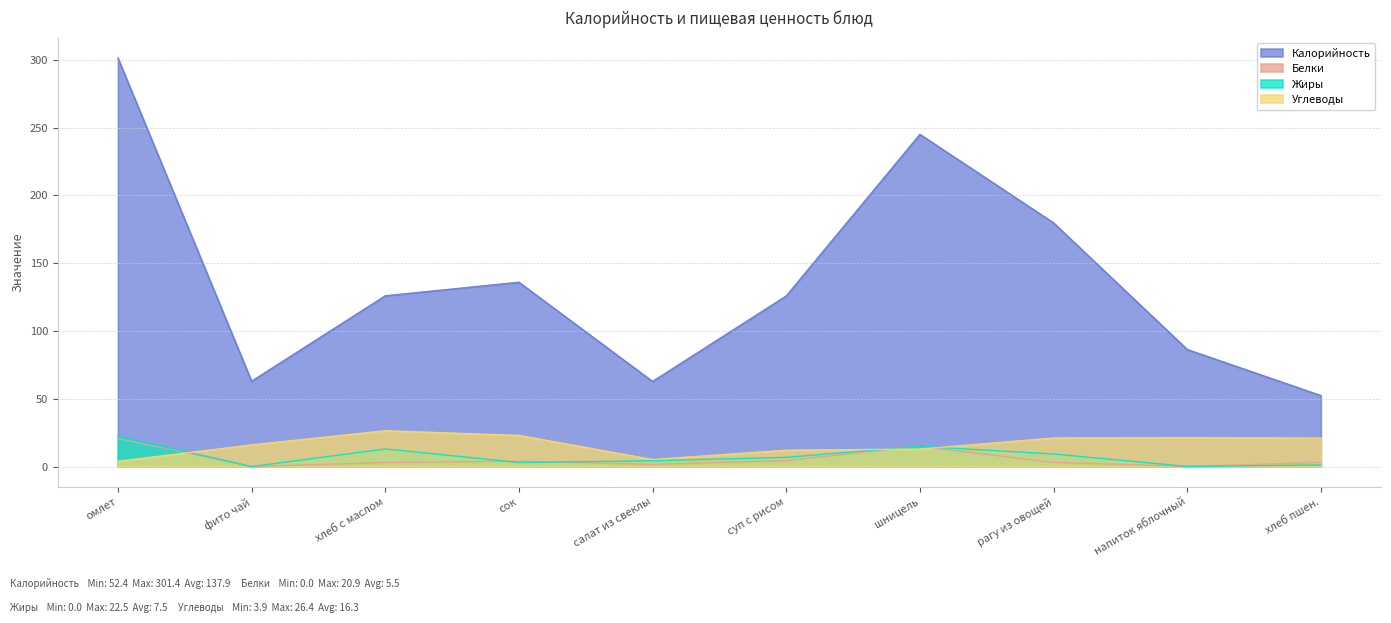

Read the Жиры value at рагу из овощей.

9.3